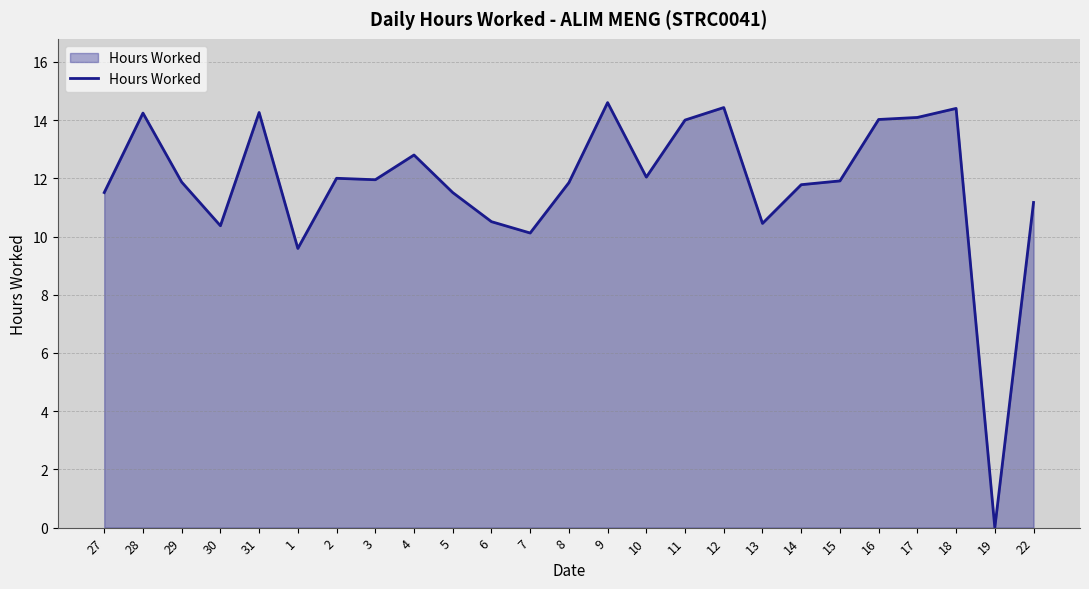

Is it true that the value at 22 is 11.2?

True